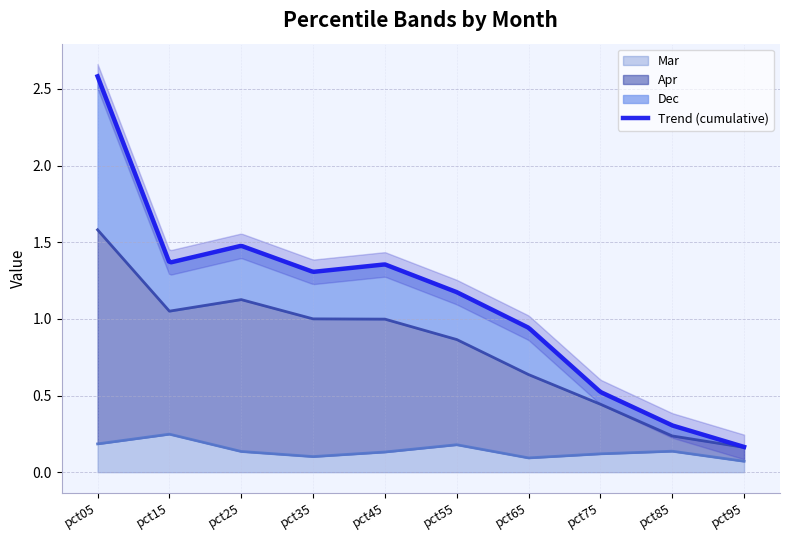

What is the sum of the Apr values at pct45 and pct85?

1.2